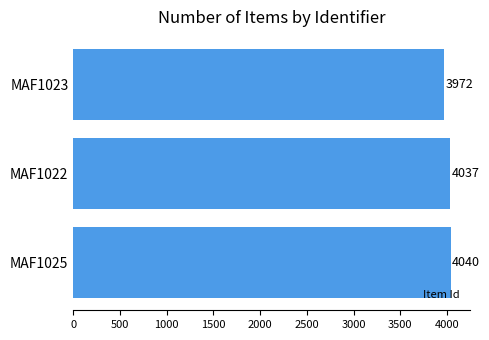

Rank the categories by value from lowest to highest.

MAF1023, MAF1022, MAF1025